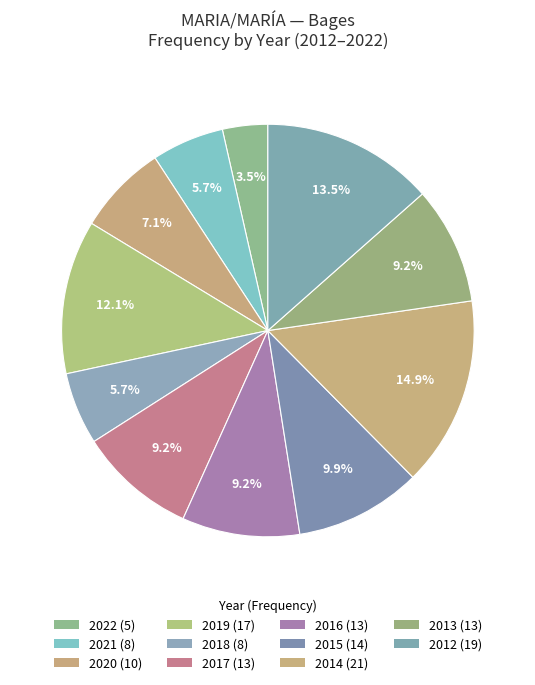

How many segments does this pie chart have?

11